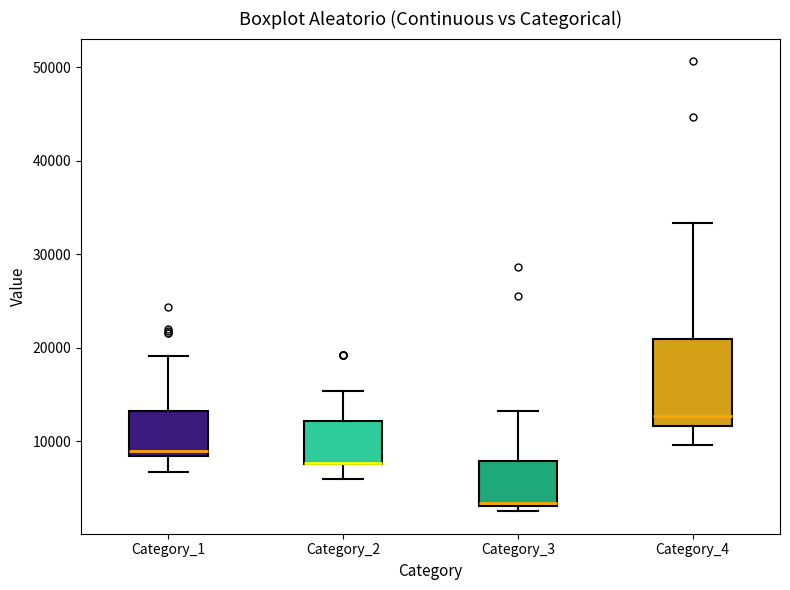

Reading left to right, transcribe this box plot: for each box, give where its median line is, the range the box spans, and where its two whiskers end, as read against the y-axis. The values are not printed on the chart, so give them approximately, as read against the axis.

Category_1: median 9000, box 8000 to 13000, whiskers 7000 to 19000
Category_2: median 8000 (drawn on the box's lower edge), box 8000 to 12000, whiskers 6000 to 15000
Category_3: median 3000 (just above the box's lower edge), box 3000 to 8000, whiskers 3000 (just below the box's lower edge) to 13000
Category_4: median 13000, box 12000 to 21000, whiskers 10000 to 33000